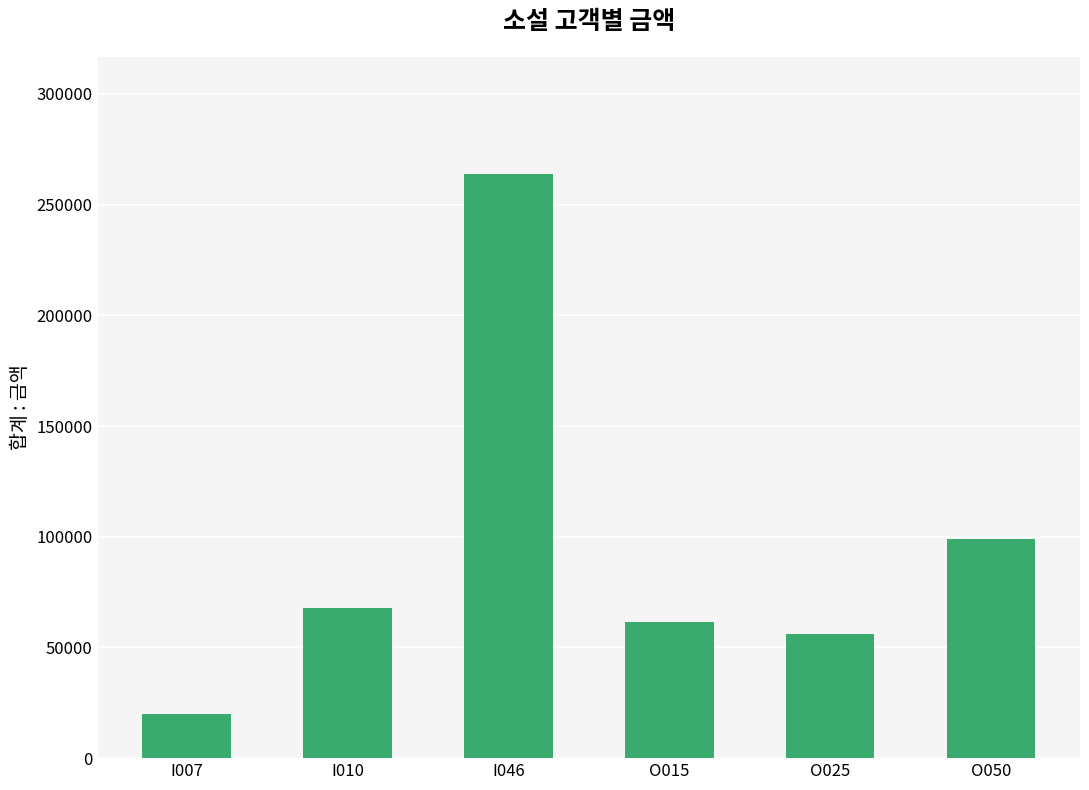

Where is the data nearest to the value 141900?

O050